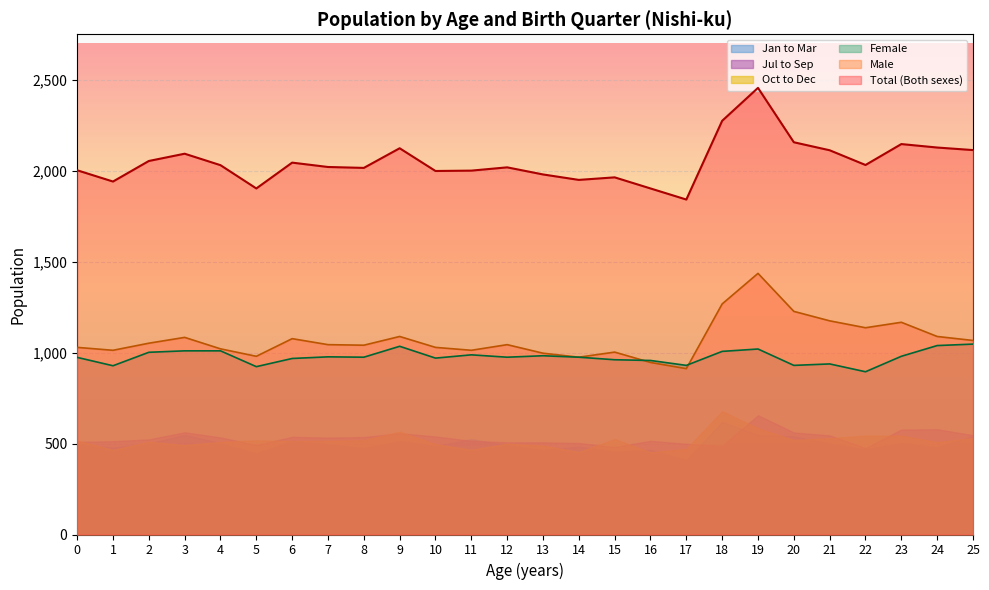

Reading left to right, what are all the values shown in this chart?

Total (Both sexes): 2003	1941	2054	2094	2031	1903	2045	2021	2016	2124	1999	2001	2019	1980	1950	1964	1903	1842	2275	2456	2157	2113	2032	2147	2128	2114
Male: 1029	1013	1052	1084	1021	980	1077	1044	1041	1089	1029	1013	1044	997	975	1003	946	912	1268	1436	1227	1175	1137	1167	1089	1067
Female: 974	928	1002	1010	1010	923	968	977	975	1035	970	988	975	983	975	961	957	930	1007	1020	930	938	895	980	1039	1047